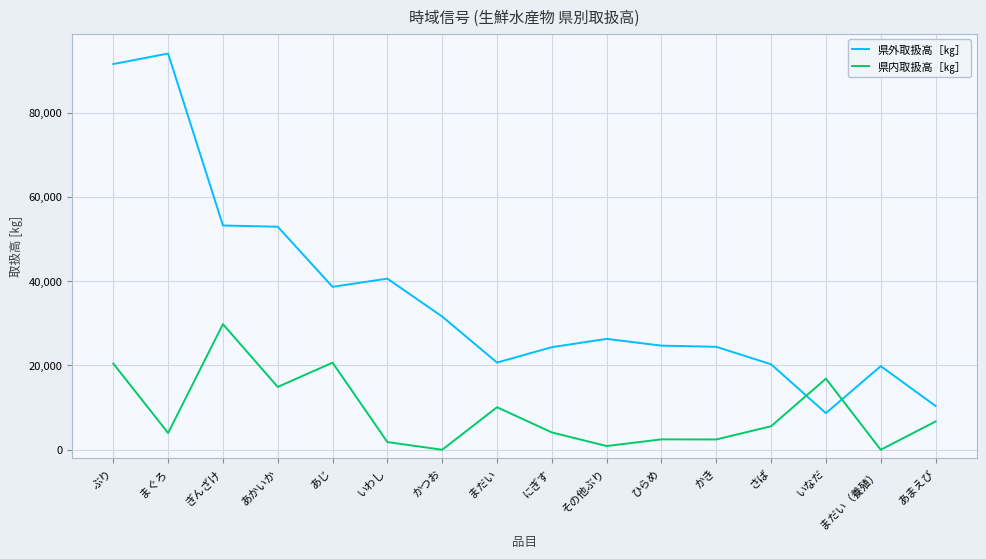

After their last crossing, which series has the higher values: 県外取扱高［㎏］ or 県内取扱高［㎏］?

県外取扱高［㎏］